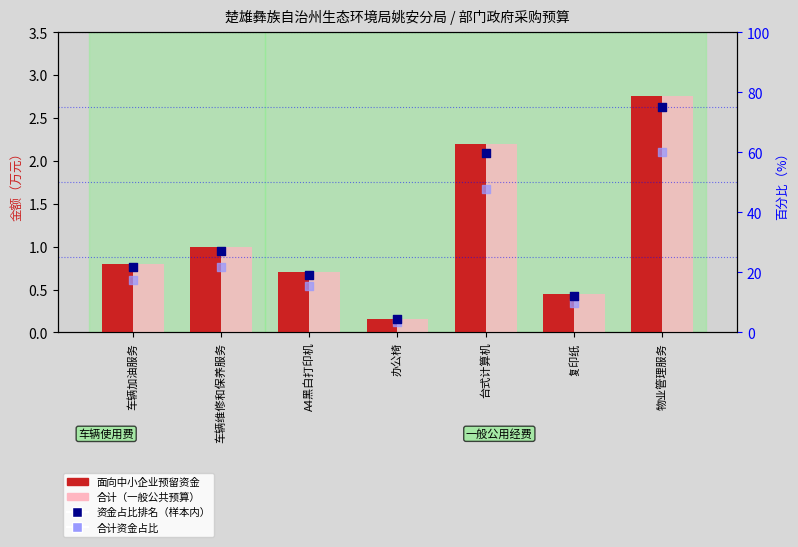

Which series contains the lowest Y value?

面向中小企业预留资金